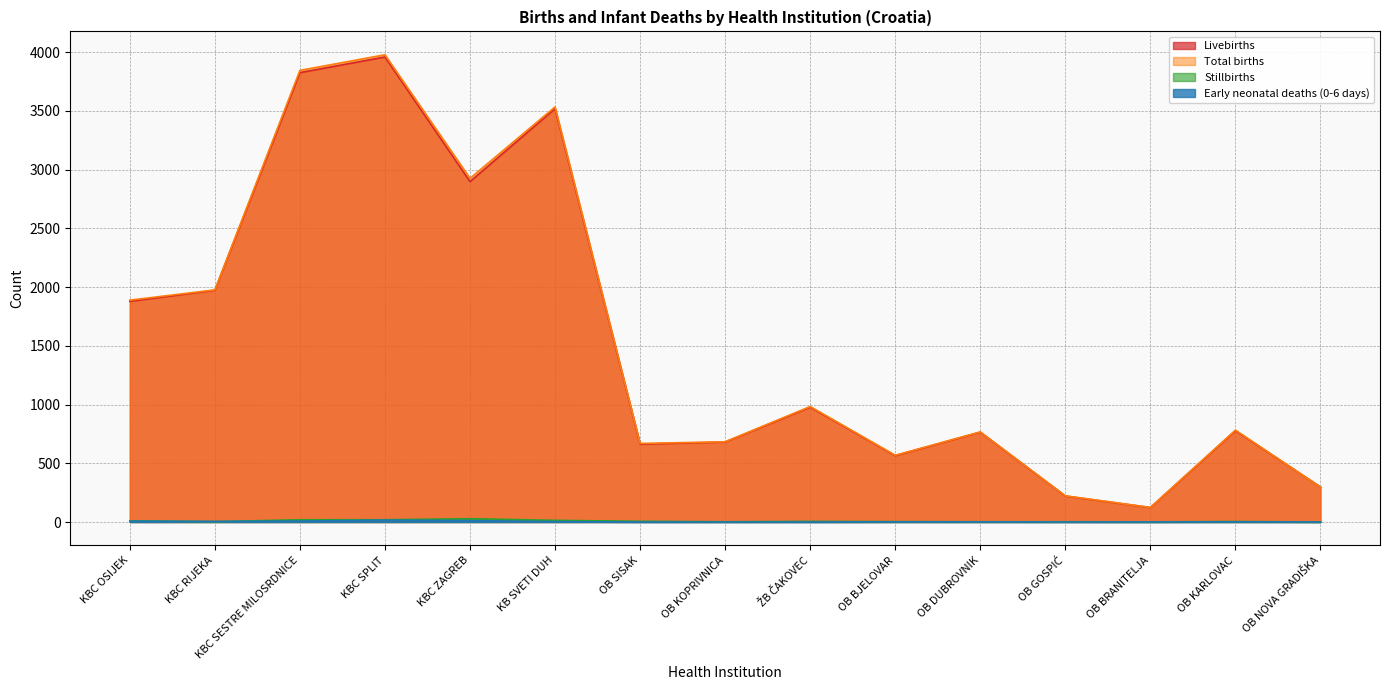

How many data points in Total births are less than 782?

7